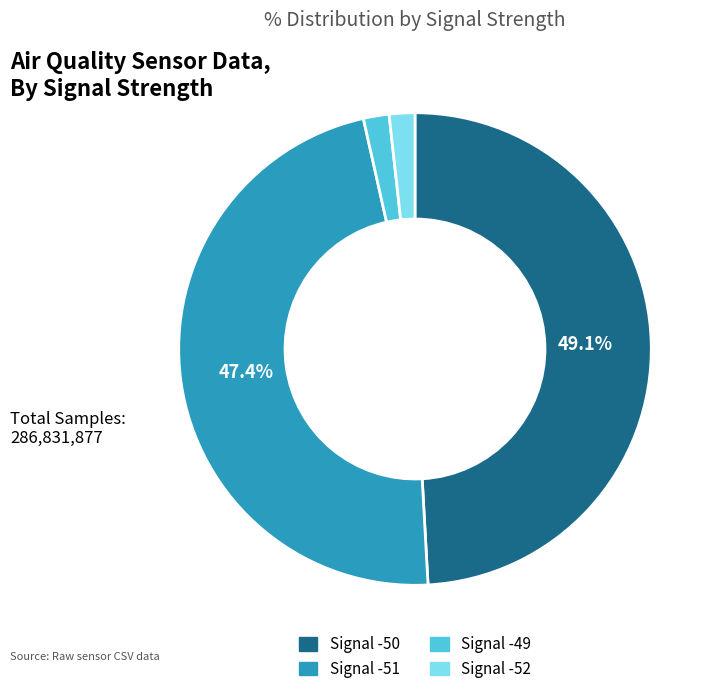

To the nearest percent, what percentage of the pie is Signal -51?

47%